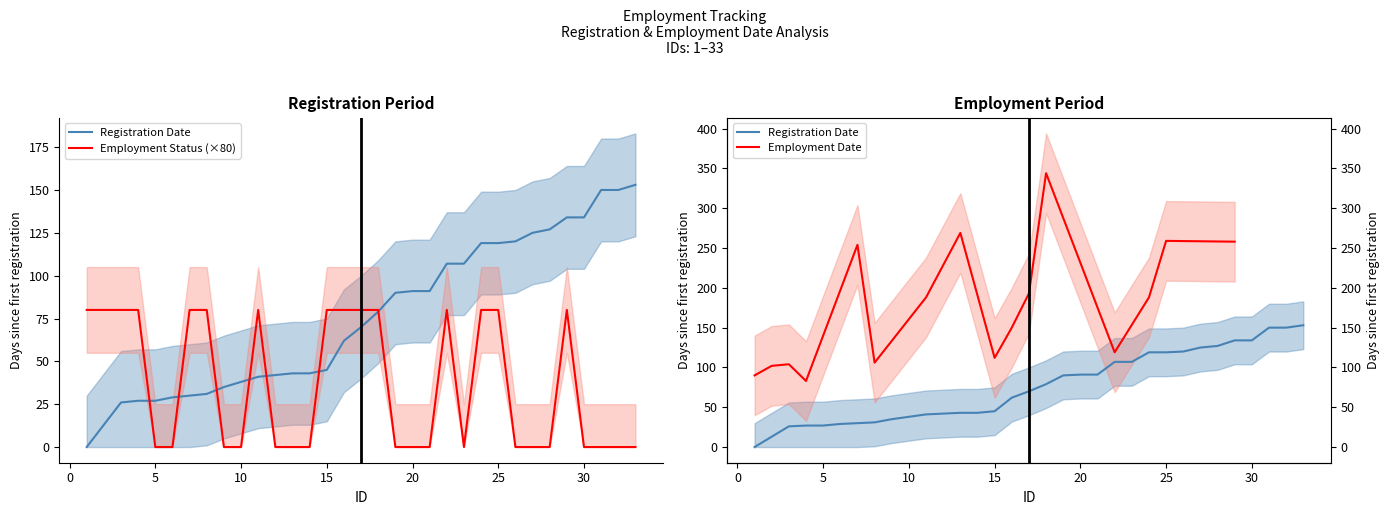

The value of Employment Status at 15 is 80. True or false?

True